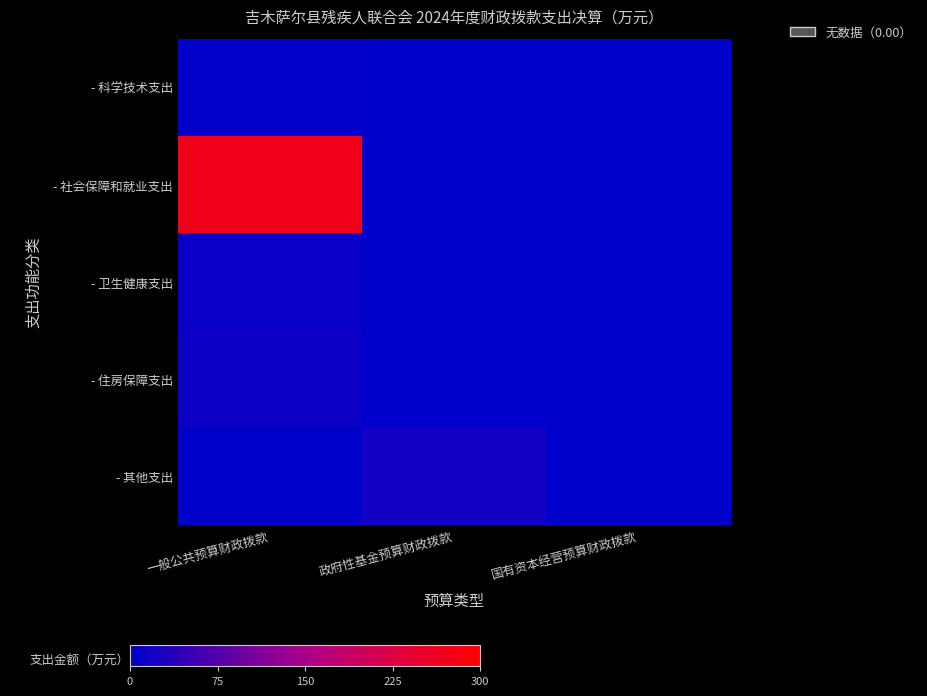

What is the total value across all series at 一般公共预算财政拨款?

291.8